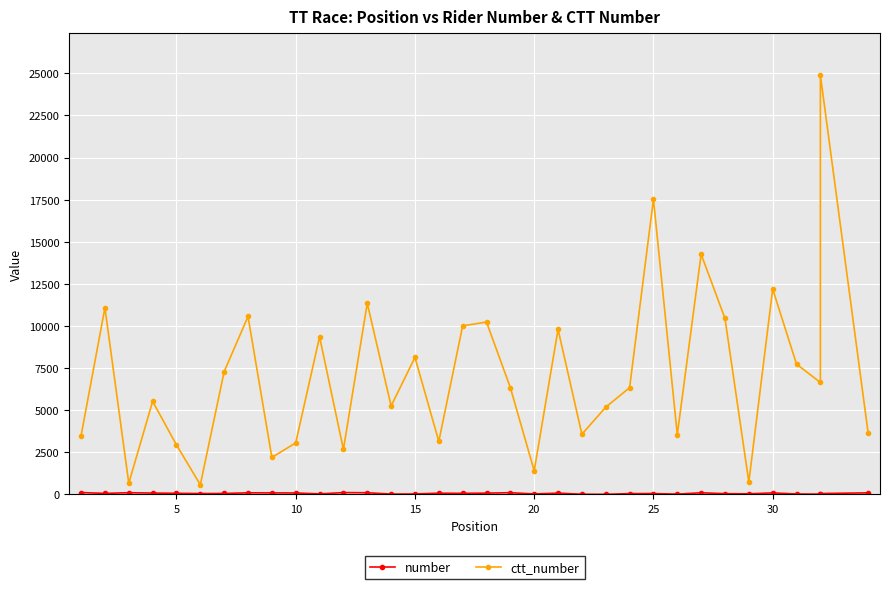

True or false: number has a value of 72 at 15.

True